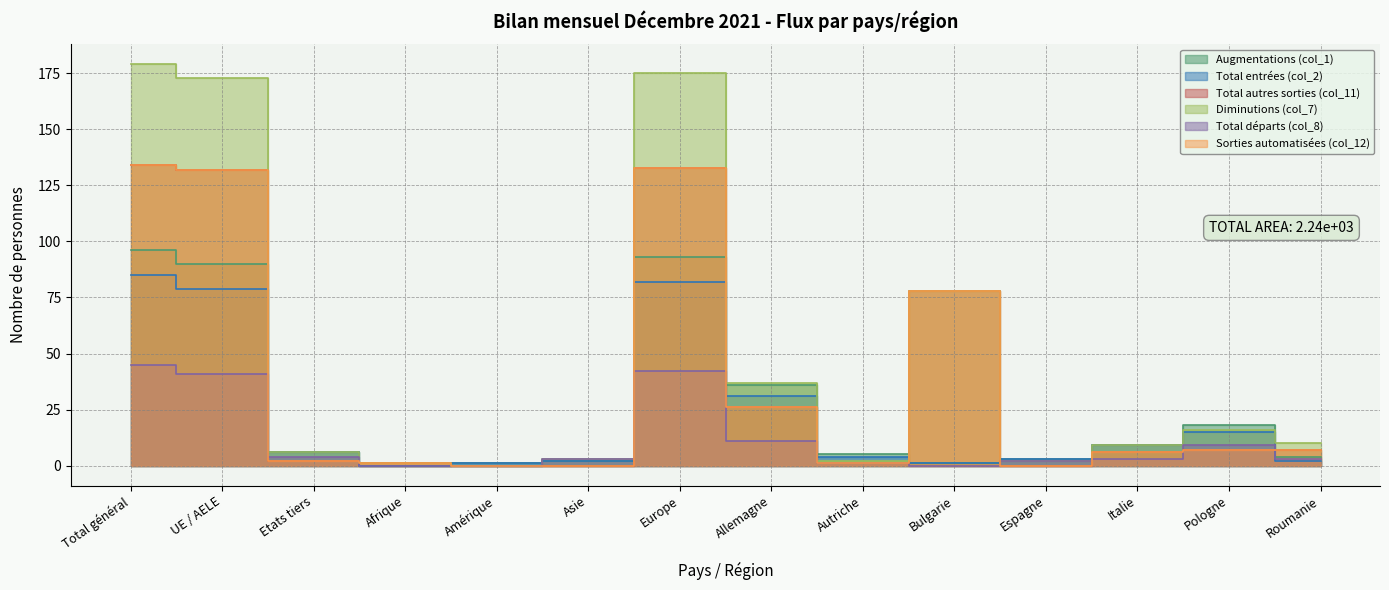

Which series changed the most between Autriche and Bulgarie?

Total autres sorties (col_11)